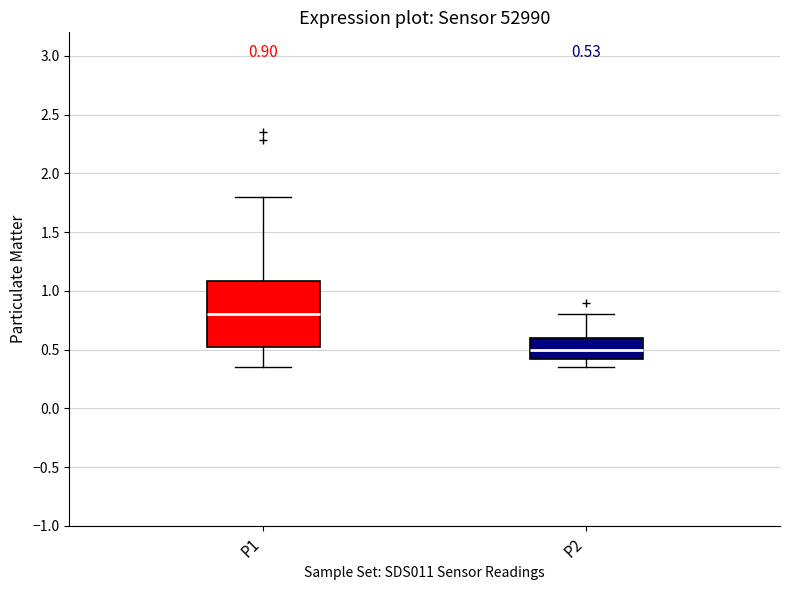

Which box has the highest median line?

P1